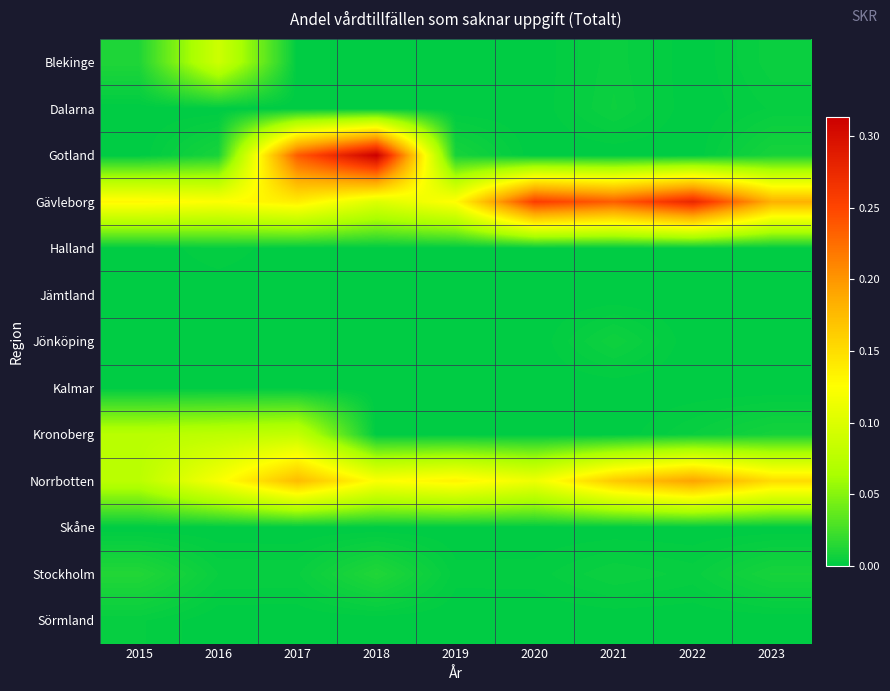

At which category is the sum across all series the highest?

2017